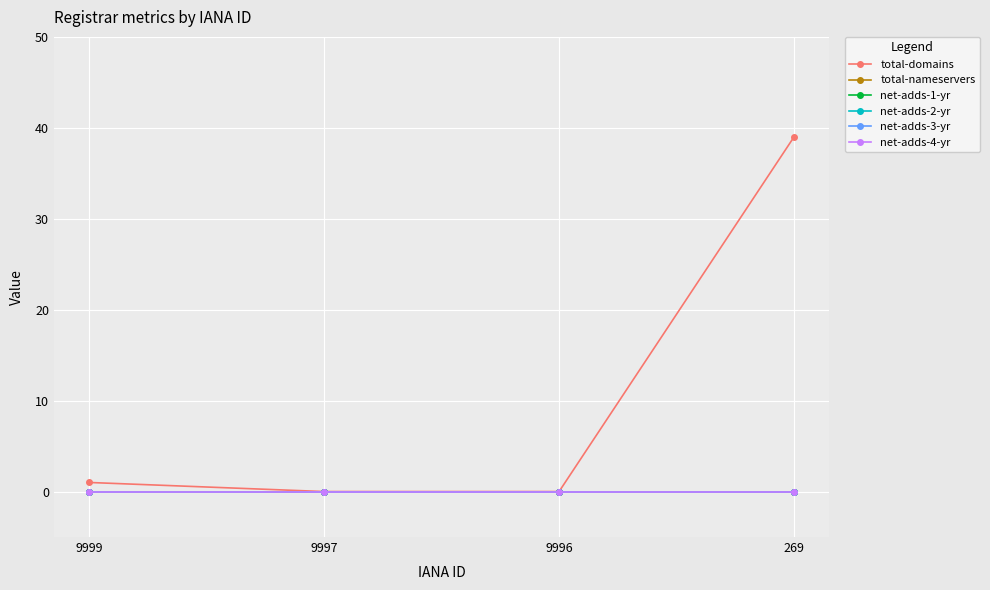

Does the chart have visible grid lines?

Yes